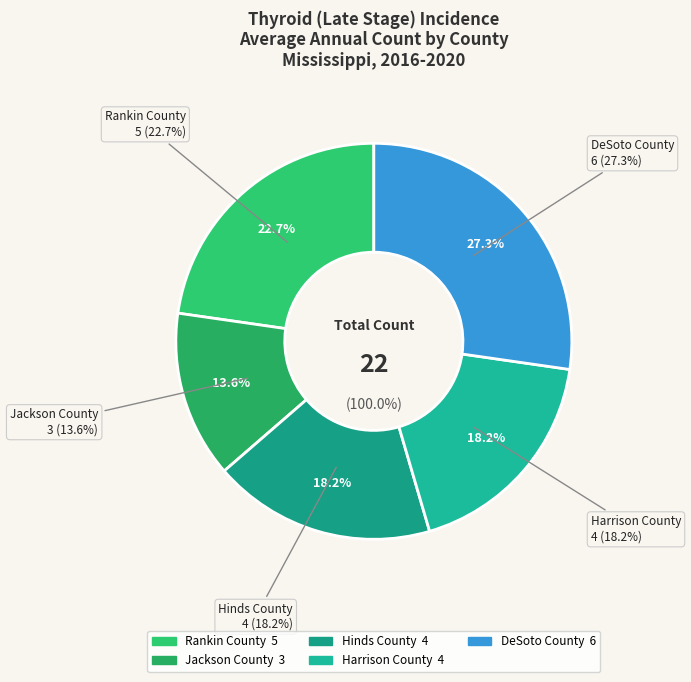

True or false: DeSoto County accounts for 27% of the total.

True